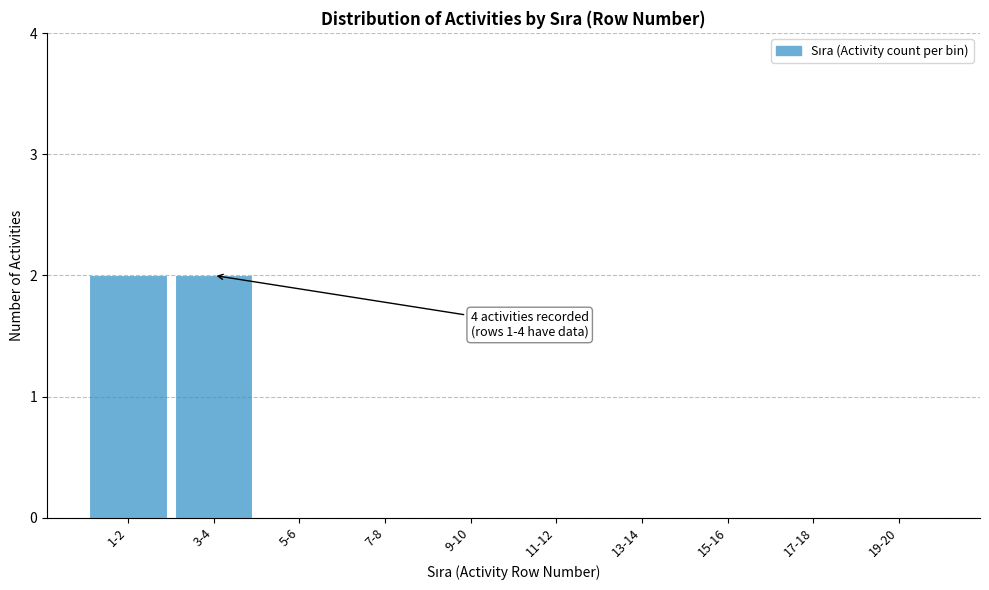

Reading left to right, what are all the values shown in this chart?

1-2=2	3-4=2	5-6=0	7-8=0	9-10=0	11-12=0	13-14=0	15-16=0	17-18=0	19-20=0